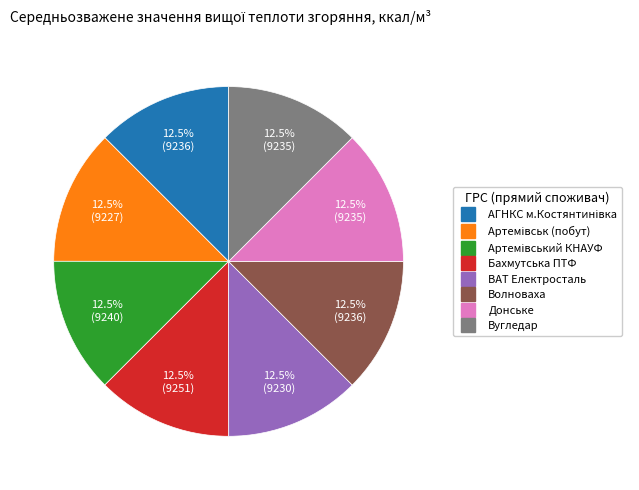

What is the total percentage of ВАТ Електросталь and Бахмутська ПТФ?

25.0%